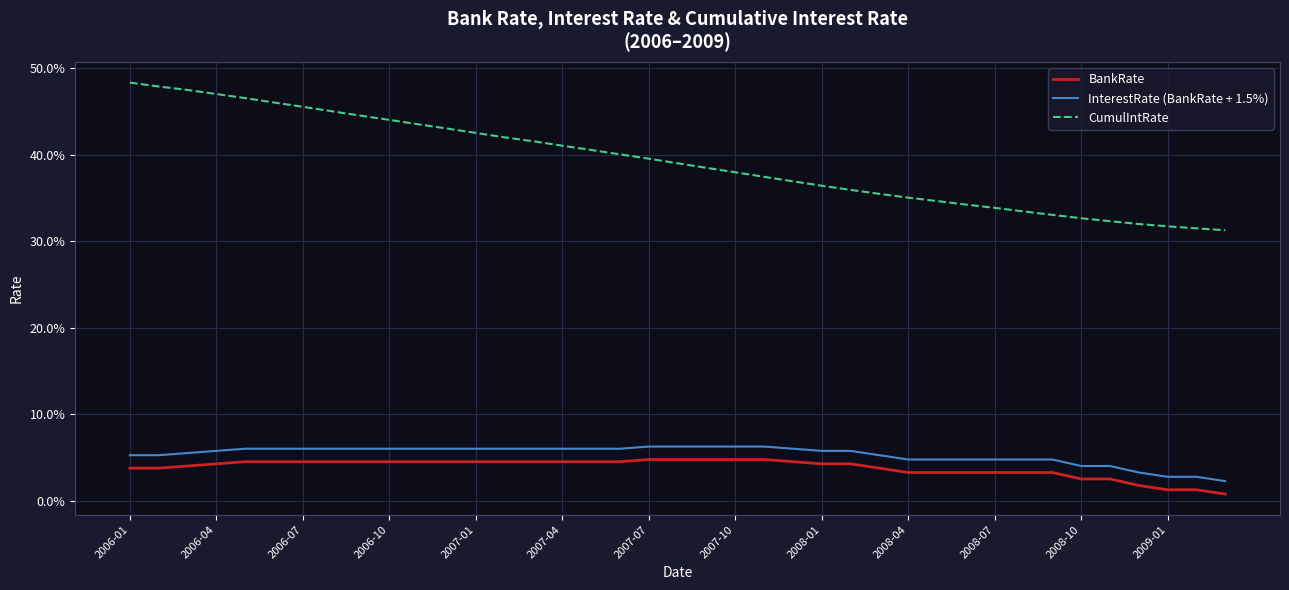

Which series has the widest spread of values?

CumulIntRate